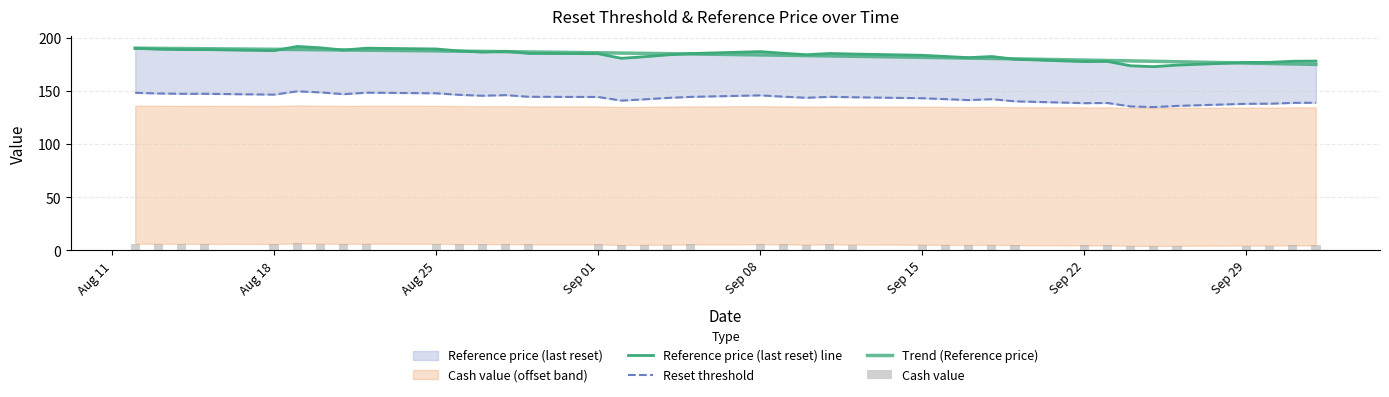

Between 2025-08-19 and 2025-08-21, which is larger?

2025-08-19